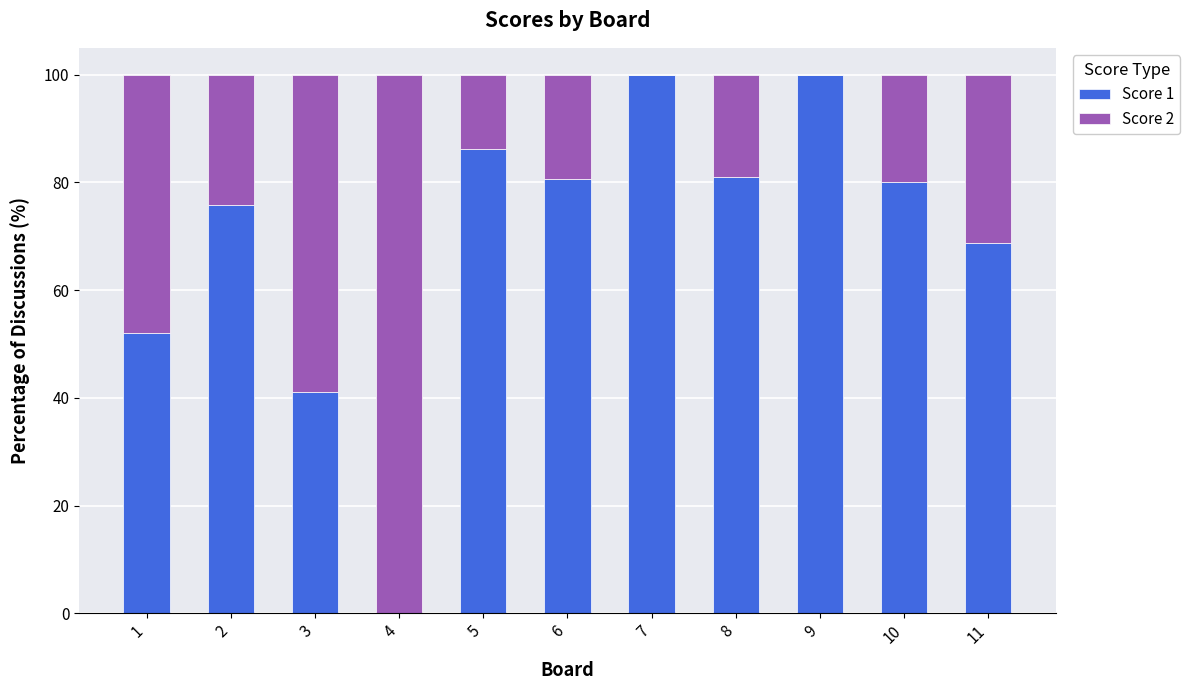

What is the total value across all series at 2?

100.0